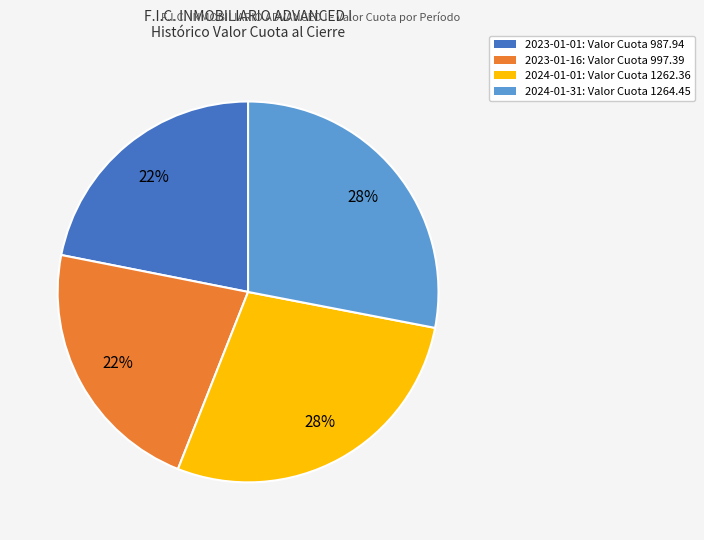

Approximately how many times larger is the value at 2023-01-16 compared to 2024-01-01?

0.8